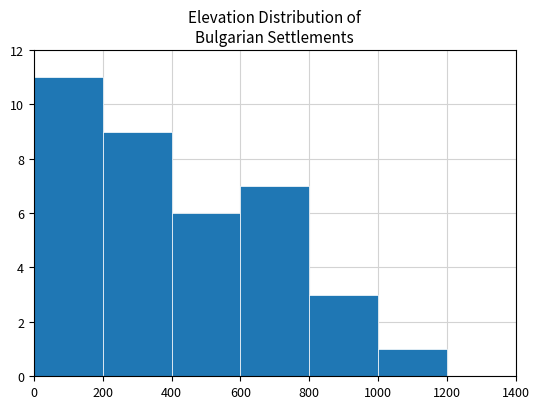

Reading left to right, list every bar in this chart as the range it spans on the x-axis followed by its height. The values are not printed on the chart, so give them approximately, as read against the axis.

0 to 200: 11
200 to 400: 9
400 to 600: 6
600 to 800: 7
800 to 1000: 3
1000 to 1200: 1
1200 to 1400: 0